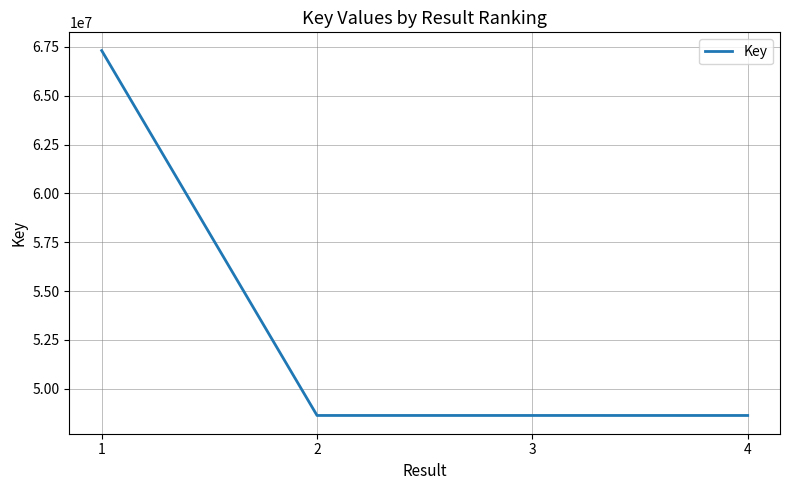

Read the value at 4, to the nearest 10.

48629740